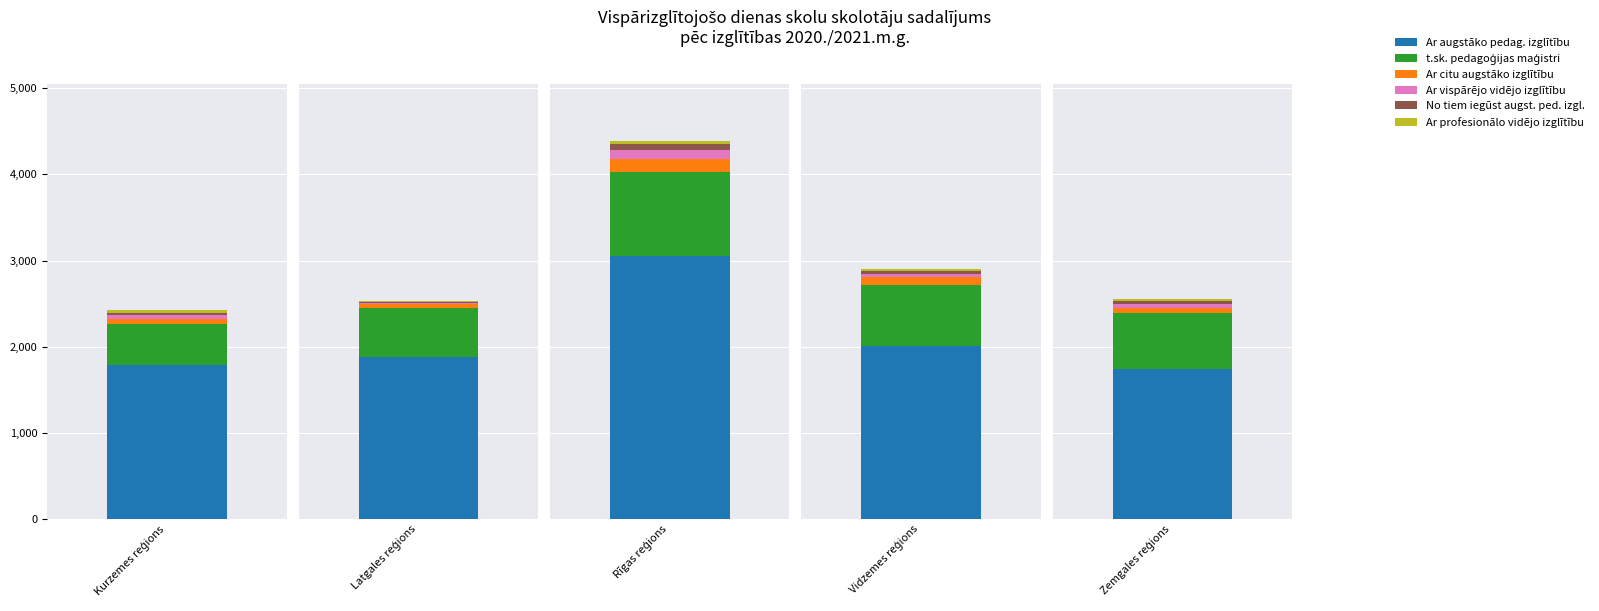

Where is Ar citu augstāko izglītību nearest to the value 99?

Vidzemes reģions